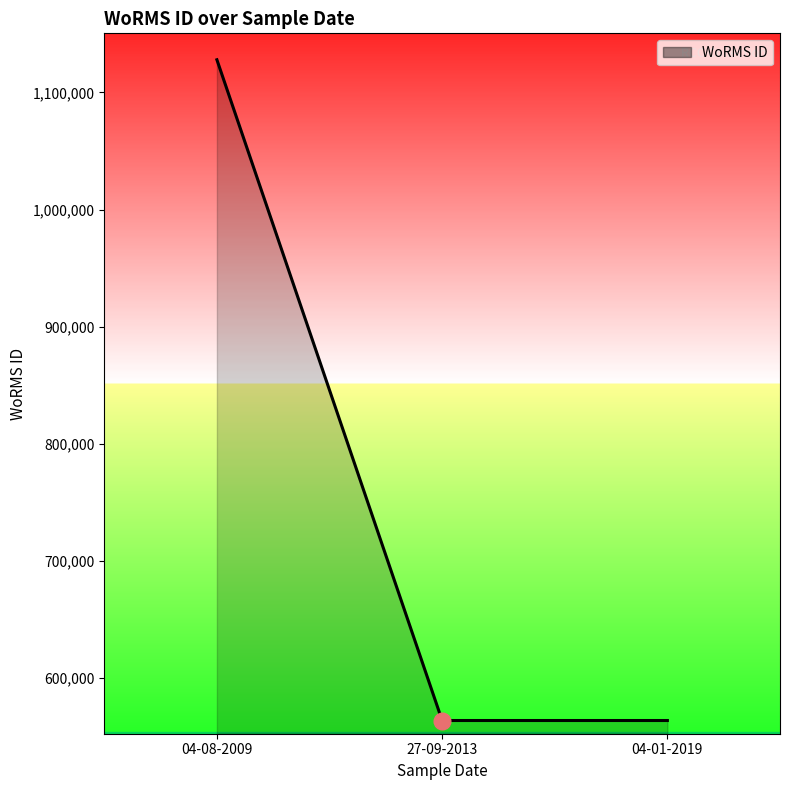

Rank the categories by value from lowest to highest.

27-09-2013, 04-01-2019, 04-08-2009